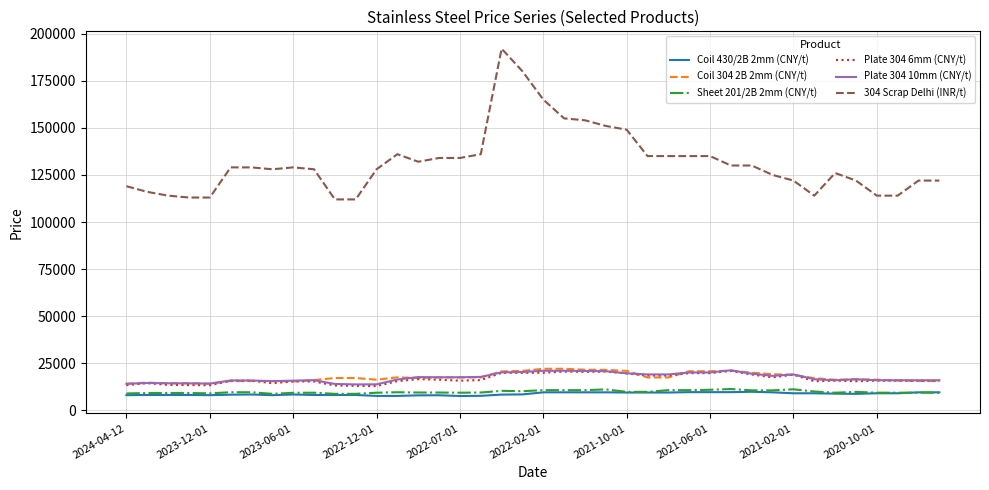

Which series has the largest range (max minus min)?

304 Scrap Delhi (INR/t)